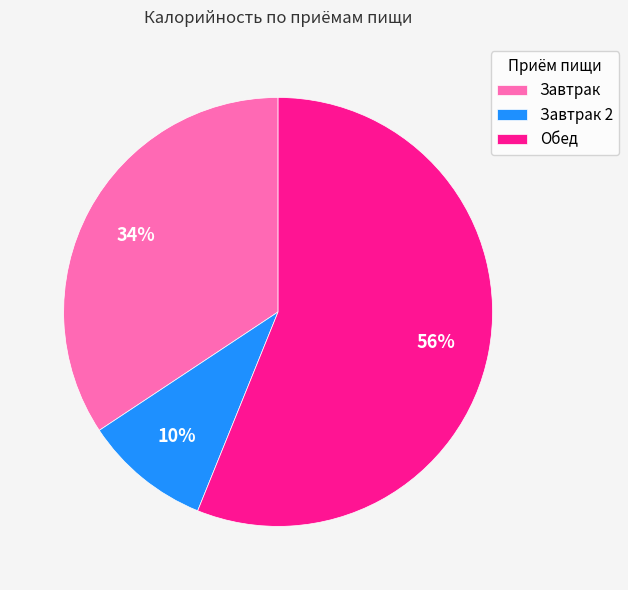

To the nearest percent, what portion does Обед represent?

56%